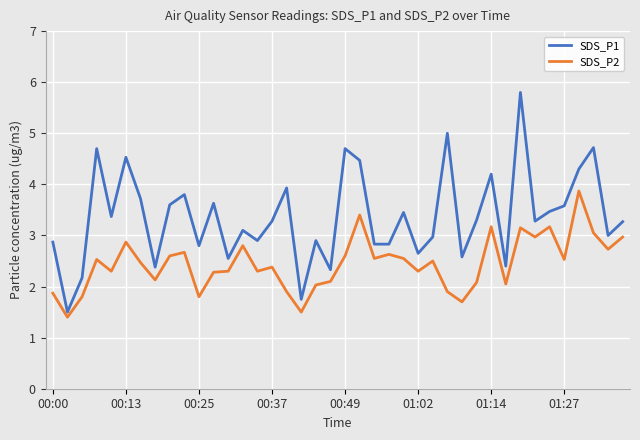

True or false: SDS_P1 and SDS_P2 intersect in this chart.

False